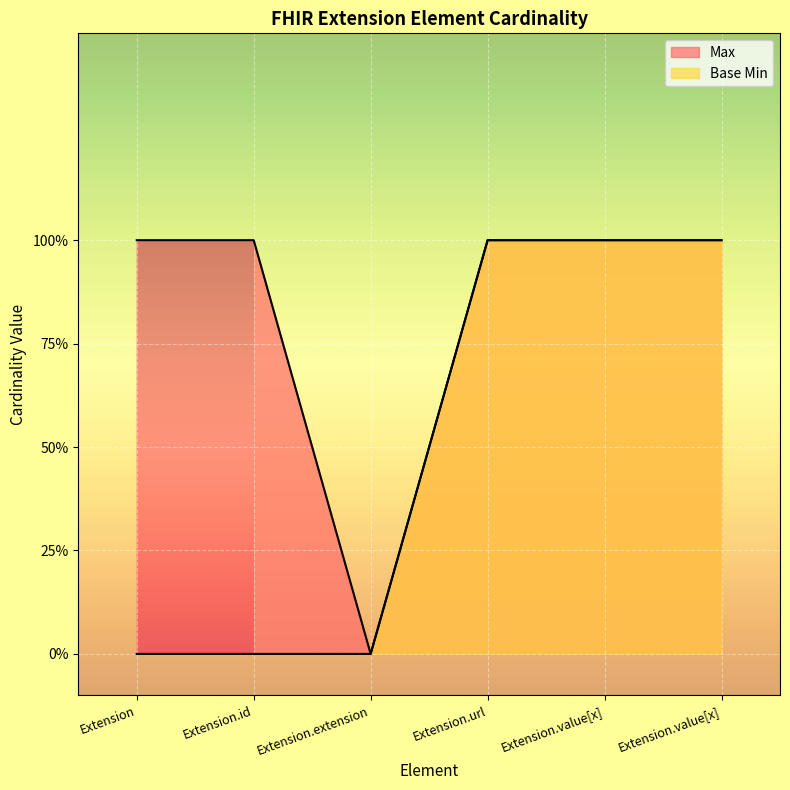

True or false: Max has more than 0 points higher than both neighbors.

False